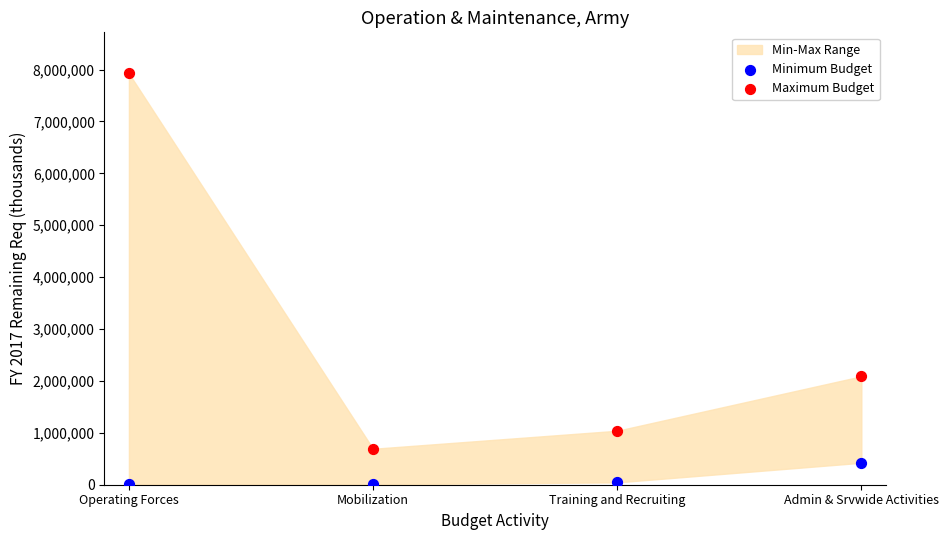

Which series reaches the minimum Y coordinate?

Minimum Budget